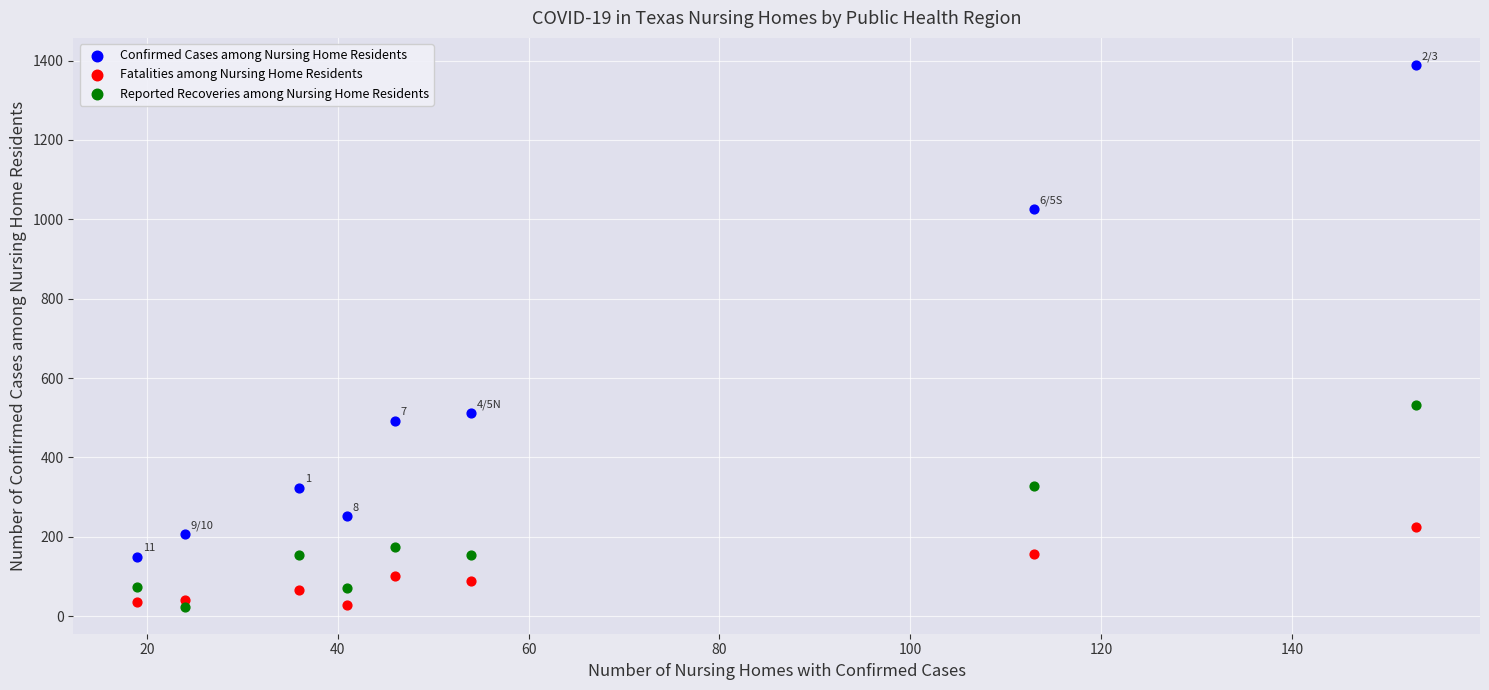

Across all series, what Y value is closest to 706?

532